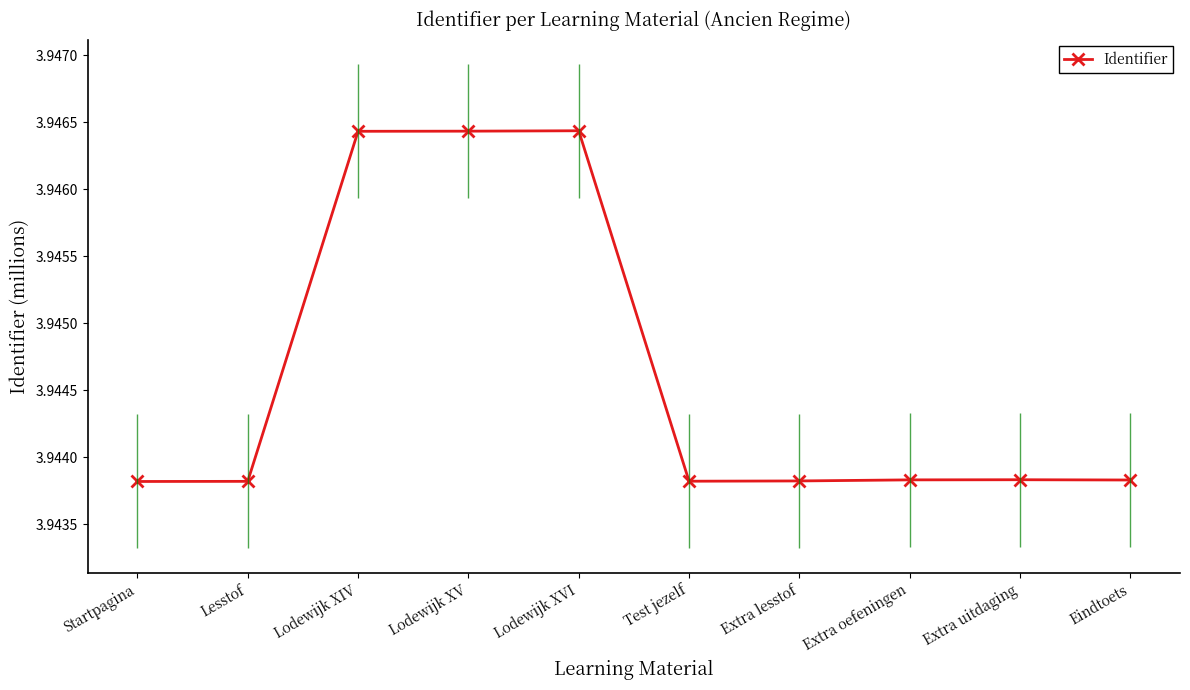

What is the maximum value shown in the chart?

3.9